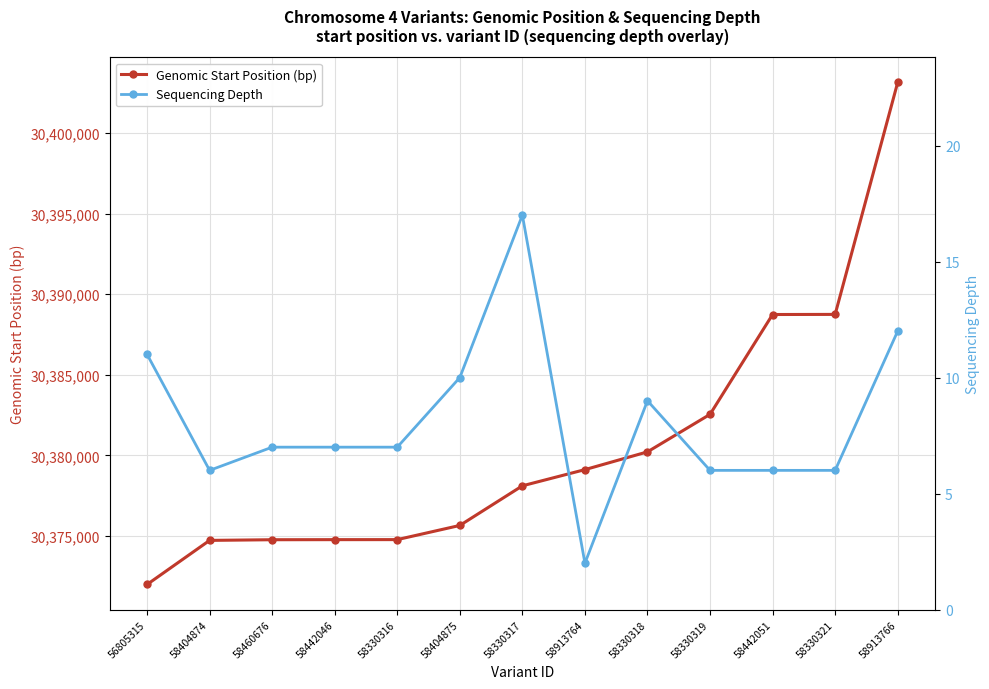

Rank the categories by Genomic Start Position (bp) value from highest to lowest.

58913766, 58330321, 58442051, 58330319, 58330318, 58913764, 58330317, 58404875, 58330316, 58442046, 58460676, 58404874, 56805315